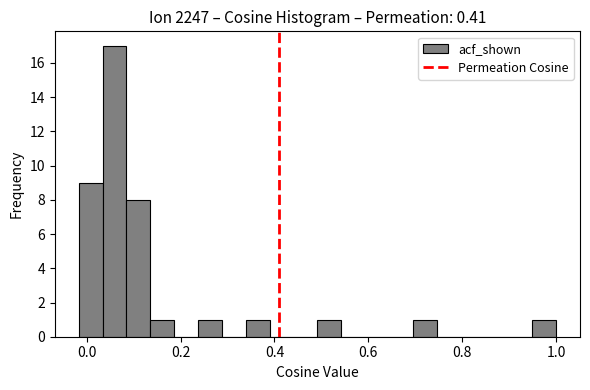

Around what value on the x-axis is the tallest bar? Give the approximate position of its centre, as read against the axis.

0.06